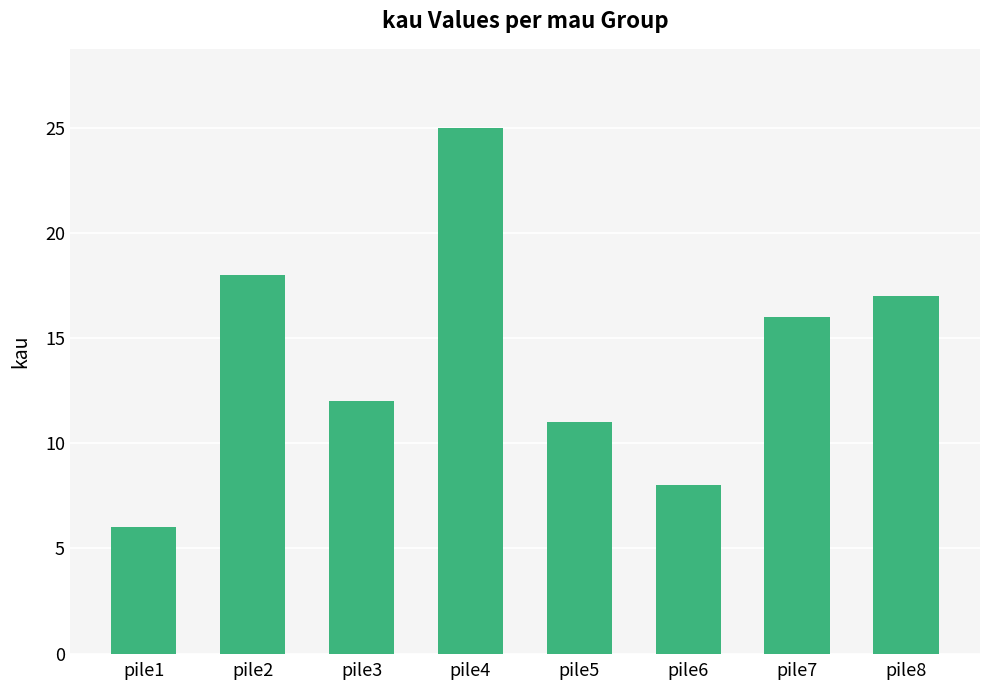

What is the change in value from pile7 to pile8?

+1